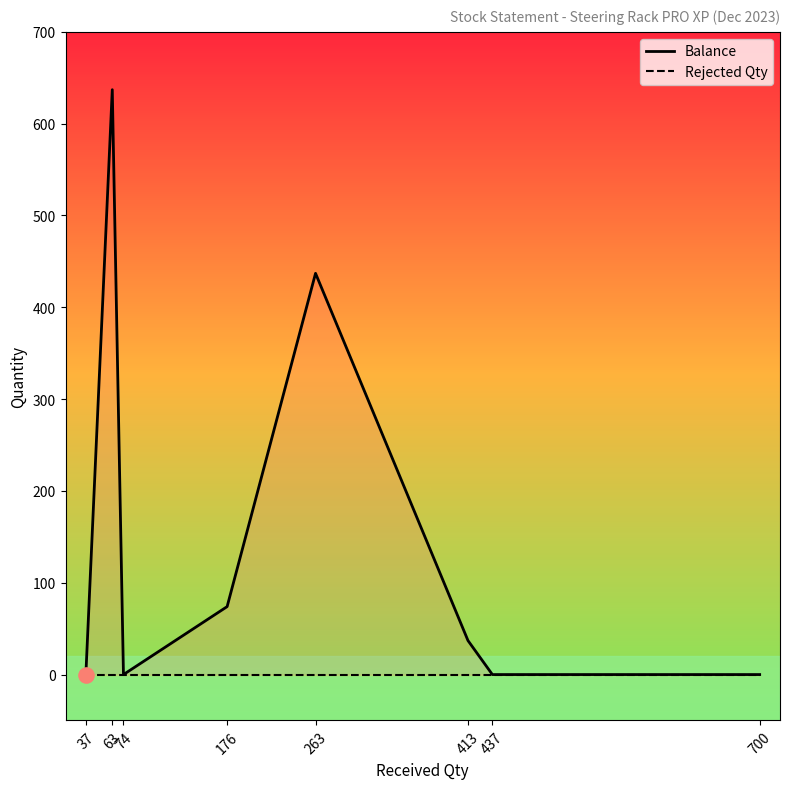

At how many categories does at least one series exceed 172?

2